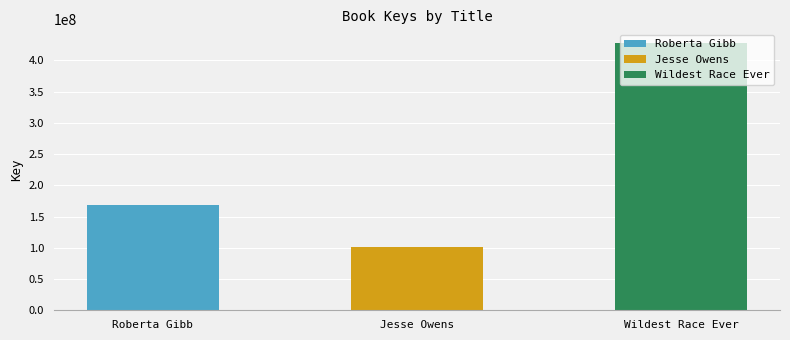

Rank the categories by value from lowest to highest.

Jesse Owens, Roberta Gibb, Wildest Race Ever